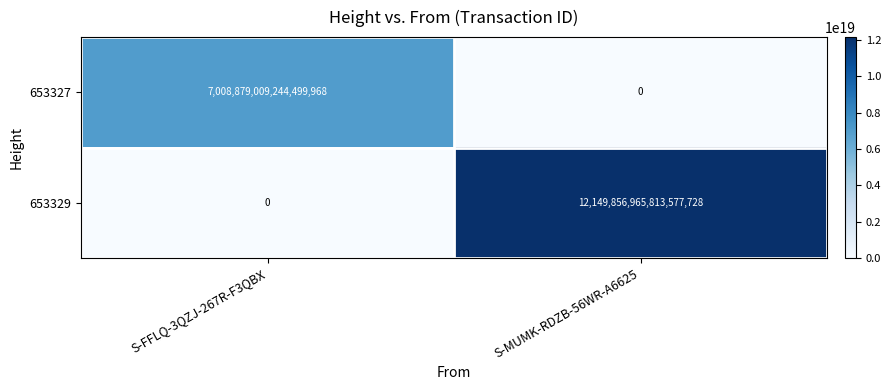

The value of 653327 at S-FFLQ-3QZJ-267R-F3QBX is 4736436432277528576. True or false?

False